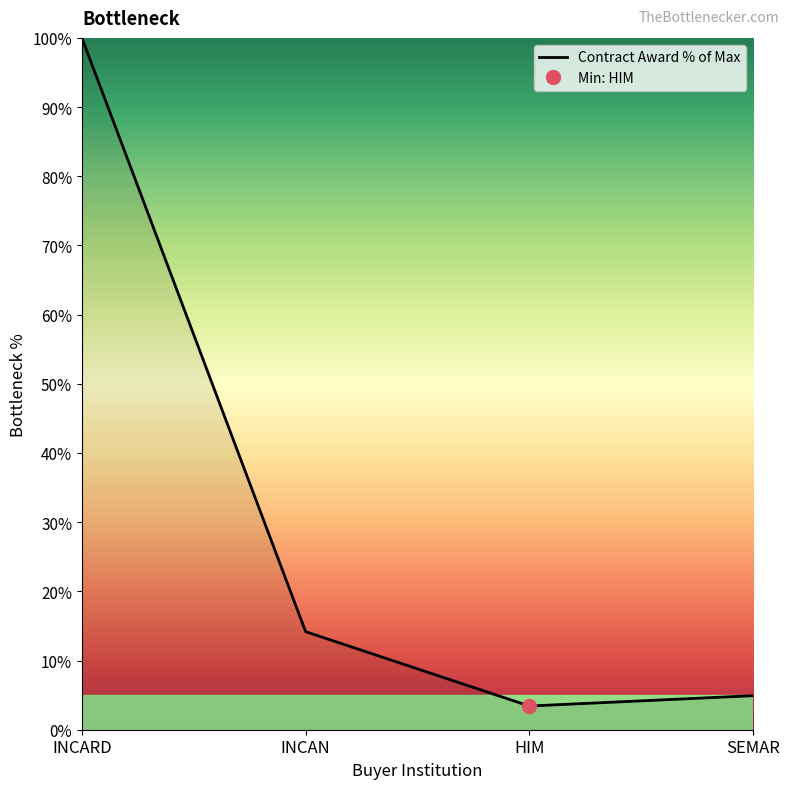

Where is the first local minimum?

HIM